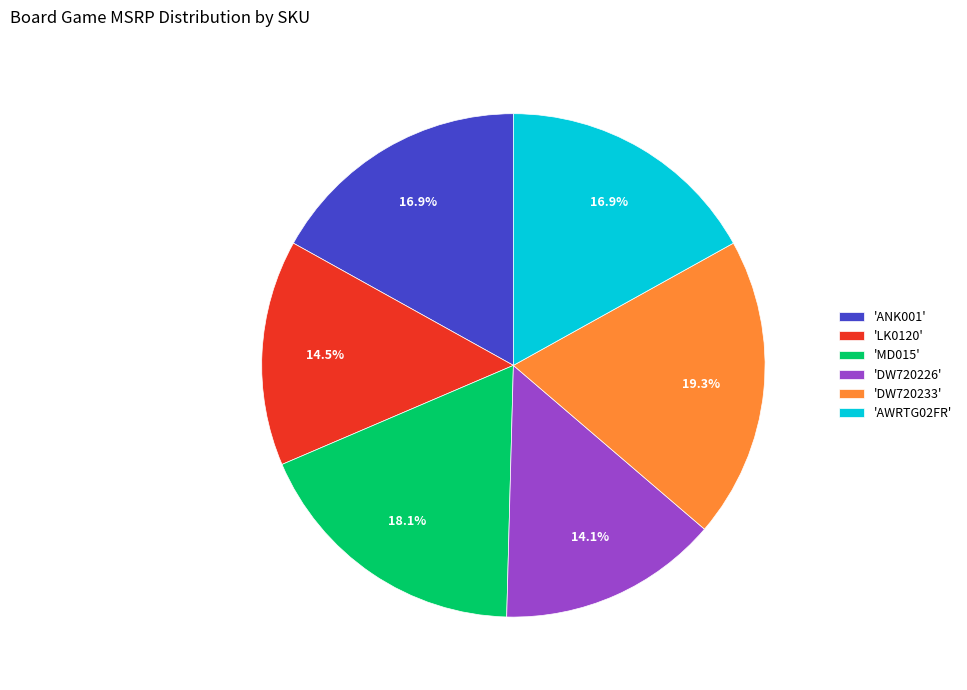

How many segments does this pie chart have?

6